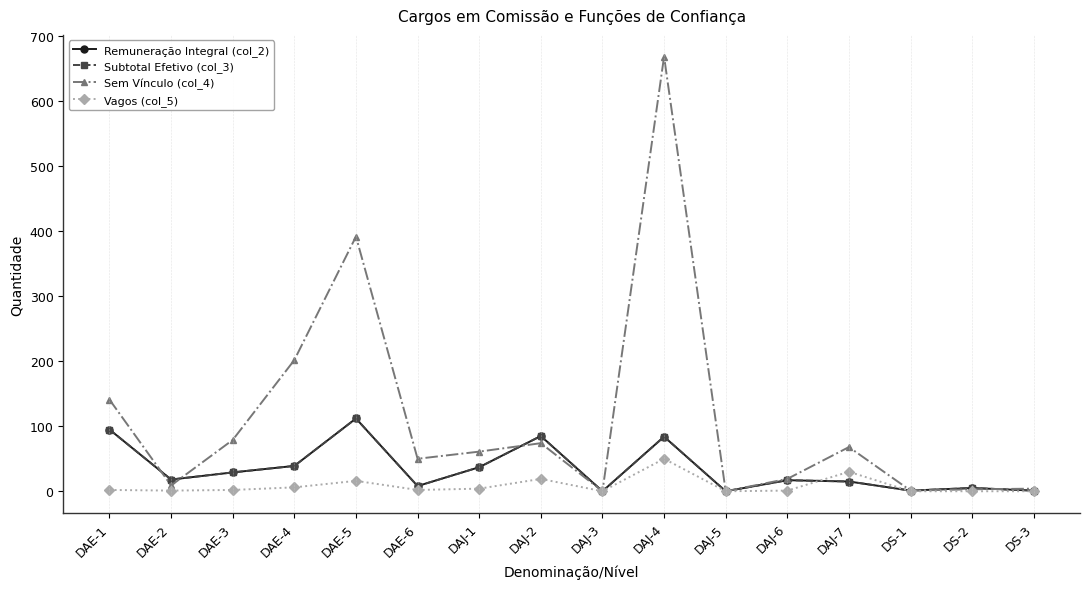

What is the sum of the Sem Vínculo (col_4) values at DAE-1 and DAE-3?

220